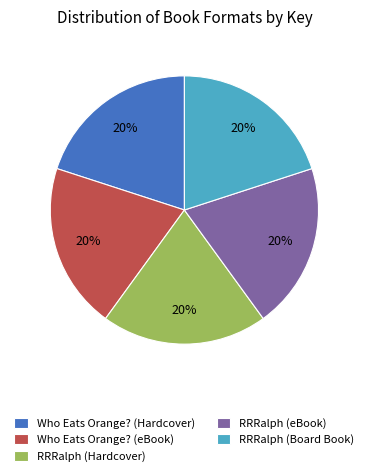

Is the sum of Who Eats Orange? (eBook) and RRRalph (Hardcover) greater than half?

No